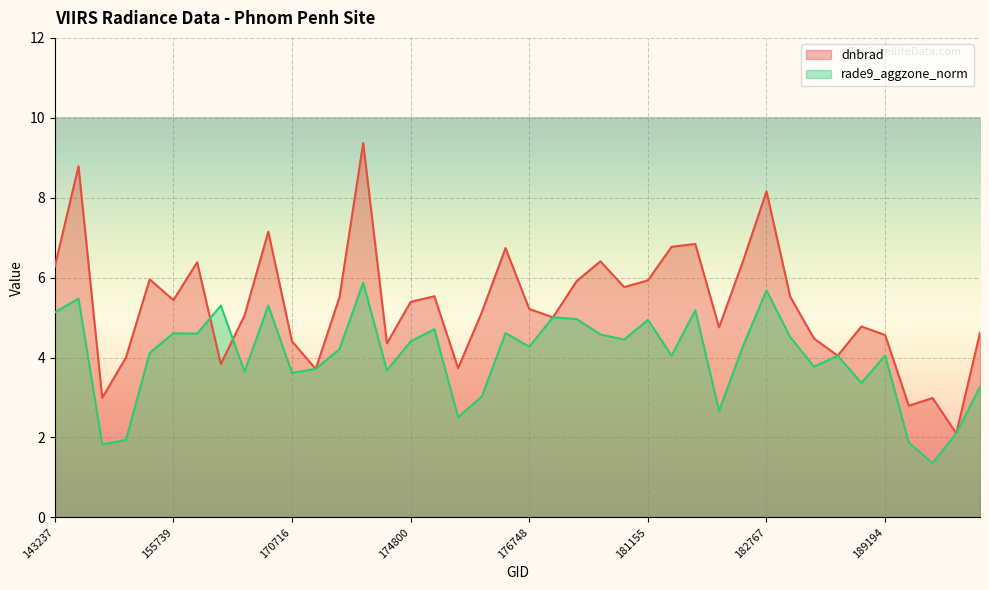

What is the difference between the second highest and second lowest values in the dnbrad series?

6.0